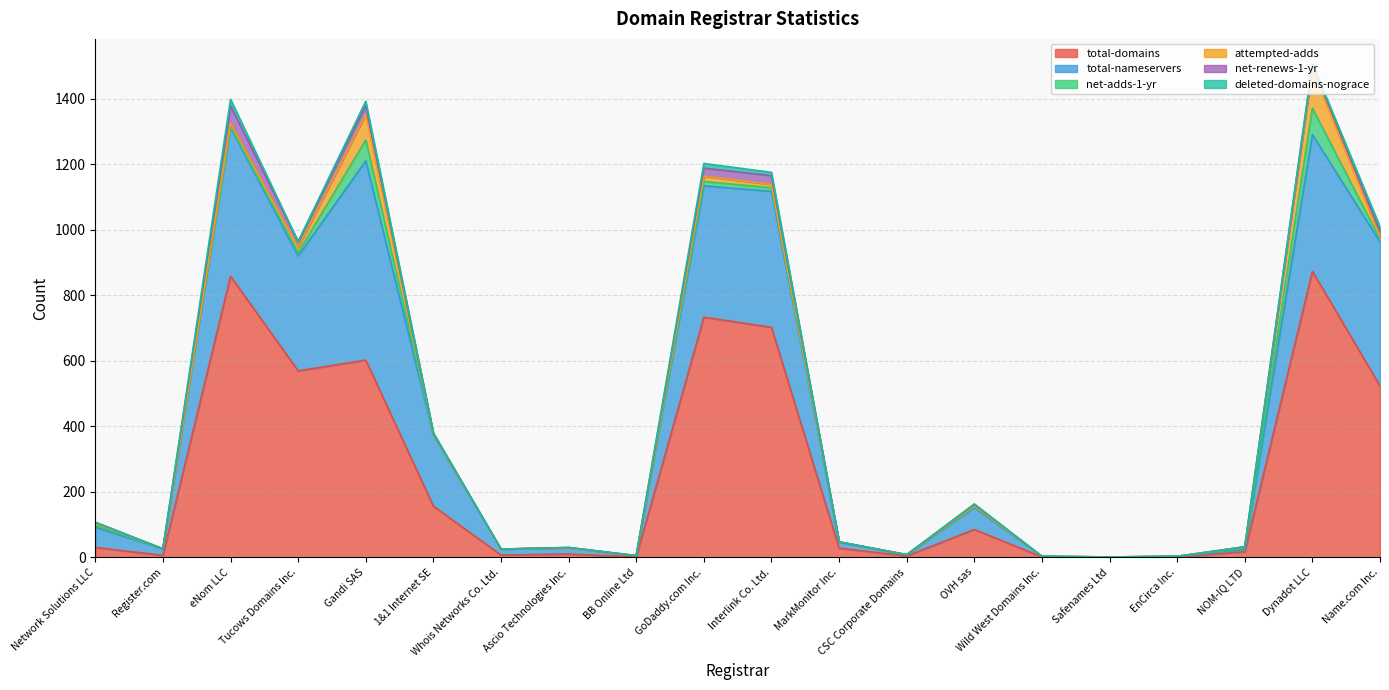

At how many categories does at least one series exceed 213?

8